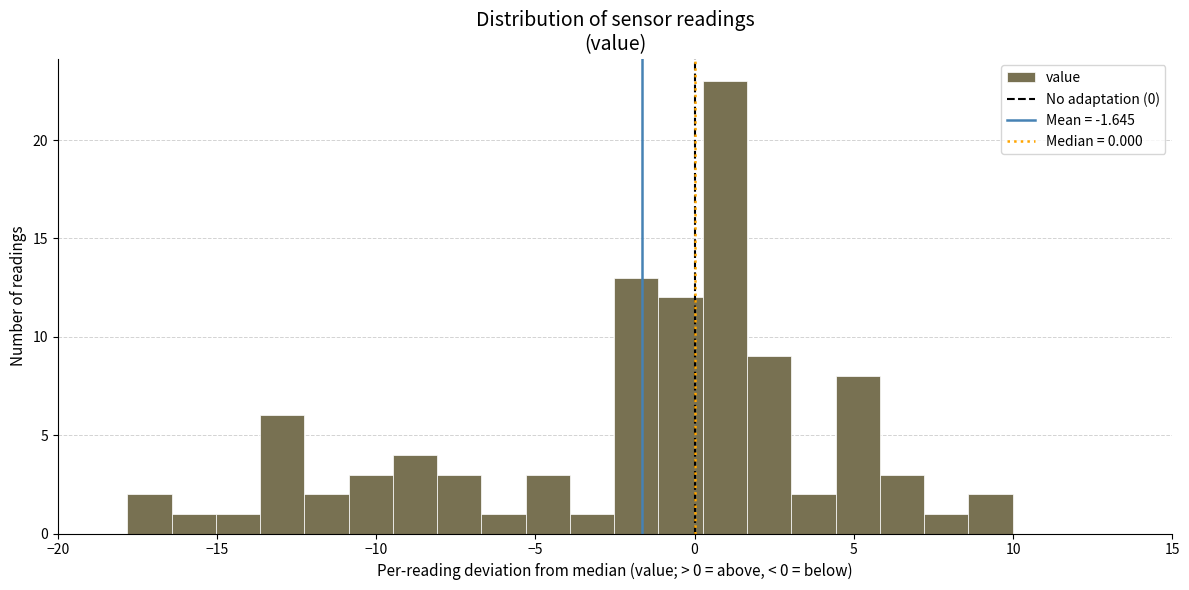

Around what value on the x-axis is the tallest bar? Give the approximate position of its centre, as read against the axis.

1.0